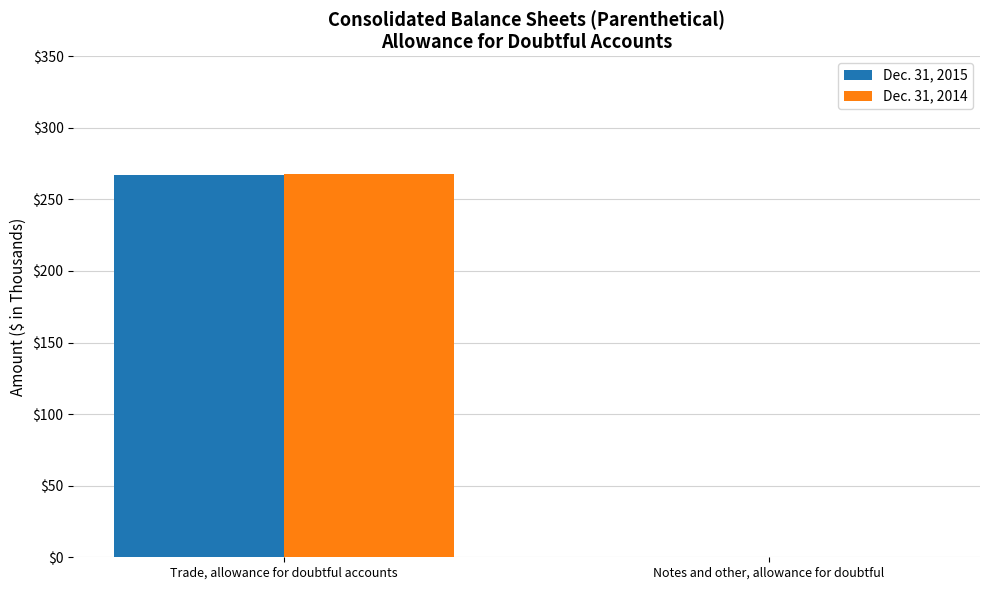

What value does the Dec. 31, 2014 series have at Trade, allowance for doubtful accounts, to the nearest 5?

270